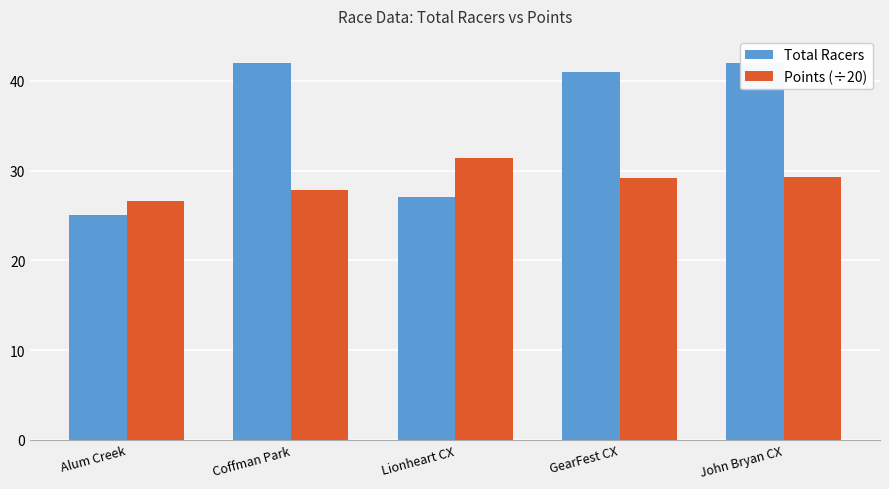

What is the label of the 3rd bar from the left?

Lionheart CX